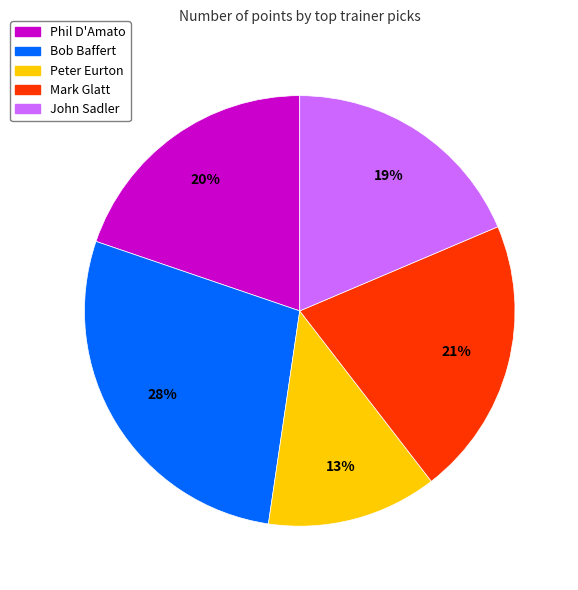

How many segments does this pie chart have?

5